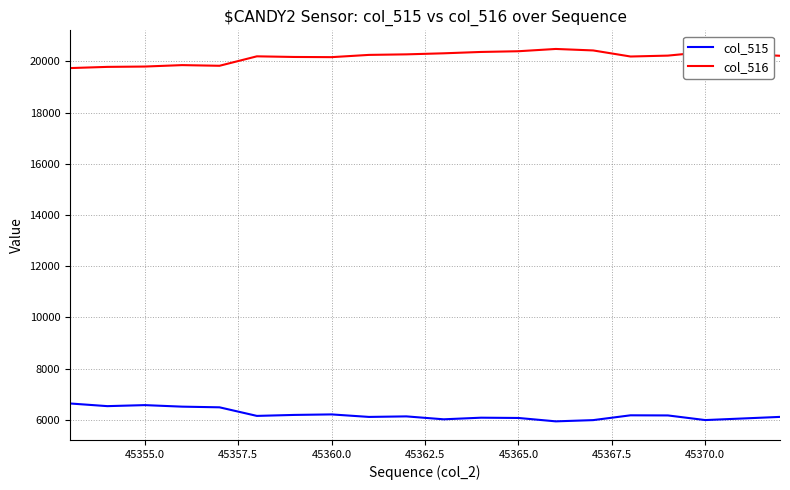

What is the average value of the col_516 series?

20166